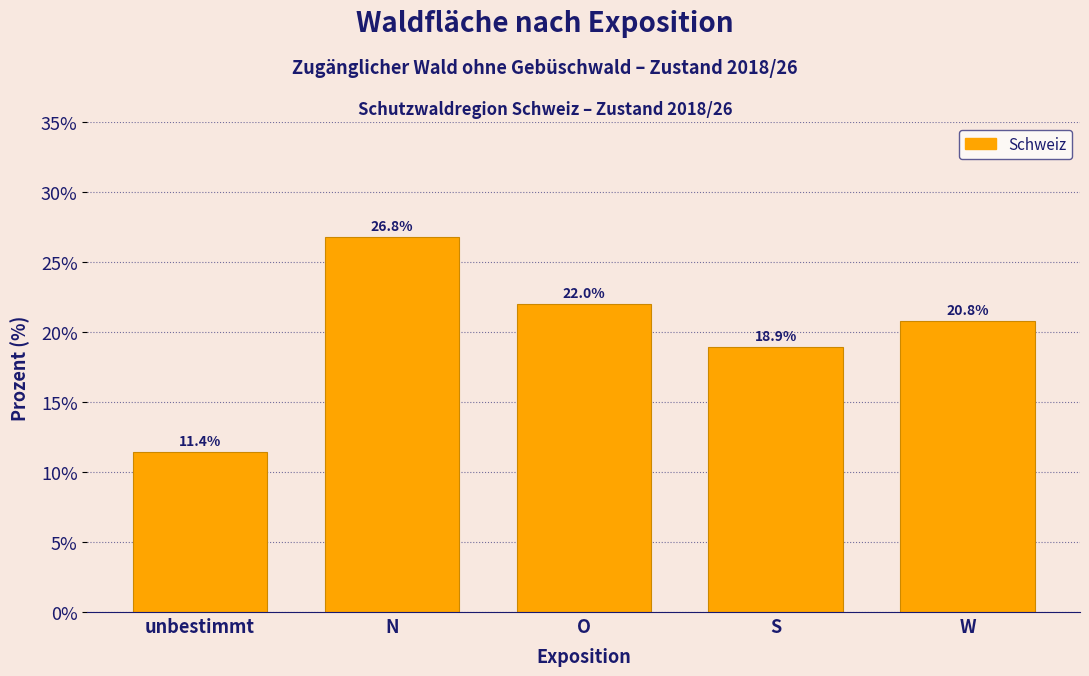

Reading left to right, transcribe all the data shown in this chart.

unbestimmt=11.4	N=26.8	O=22.0	S=18.9	W=20.8